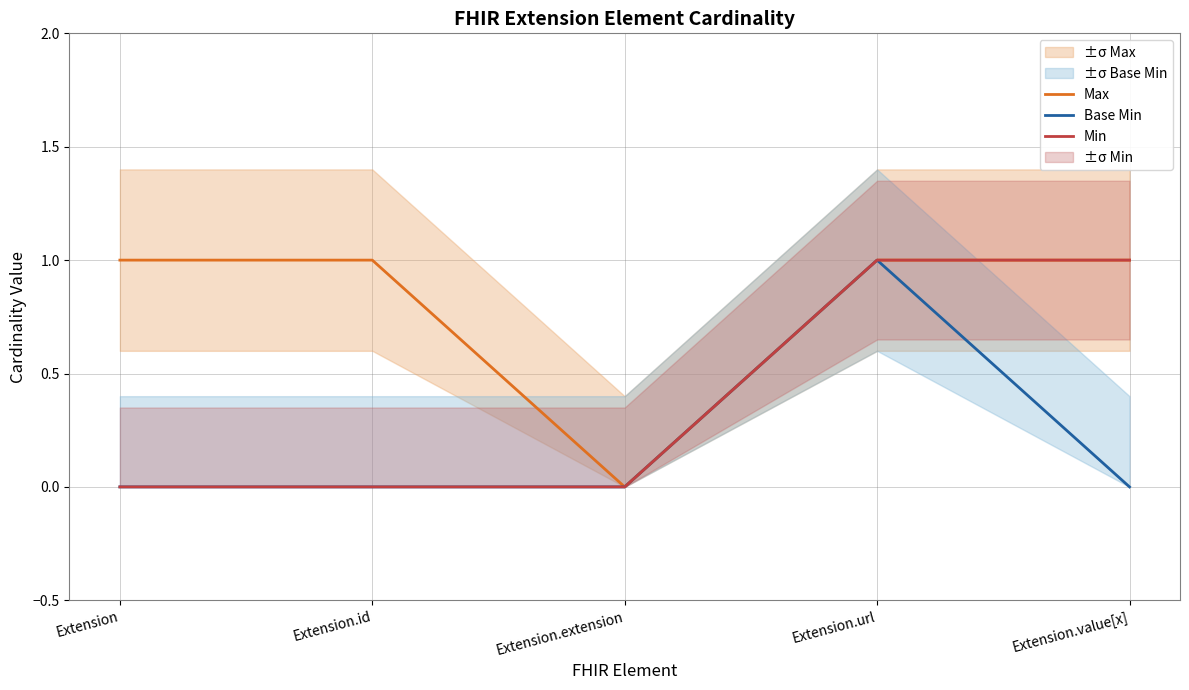

True or false: Base Min has more than 0 interior local peaks.

True